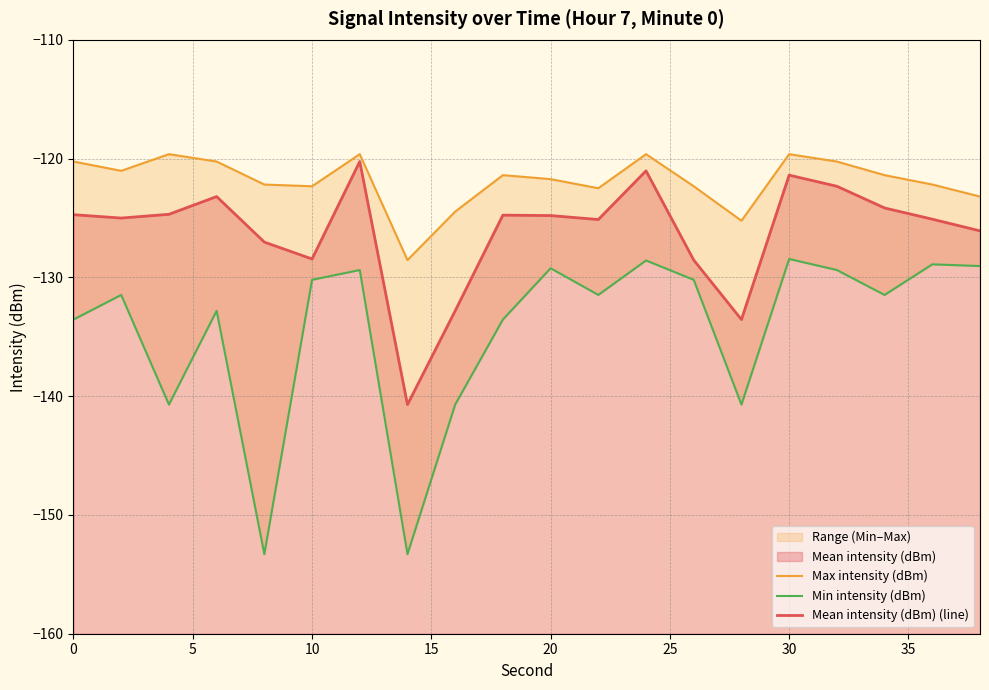

Is it true that Max intensity (dBm) equals -119.6 at 30?

True